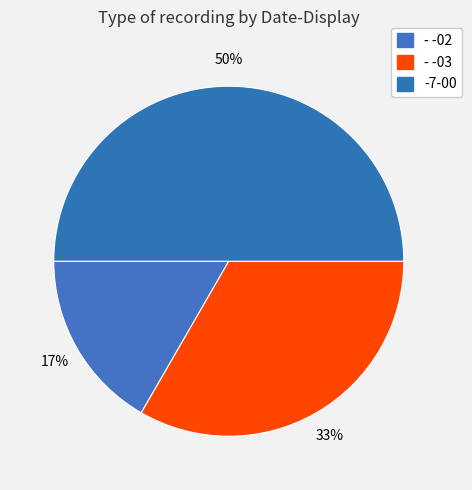

Rank the categories by value from lowest to highest.

- -02, - -03, -7-00